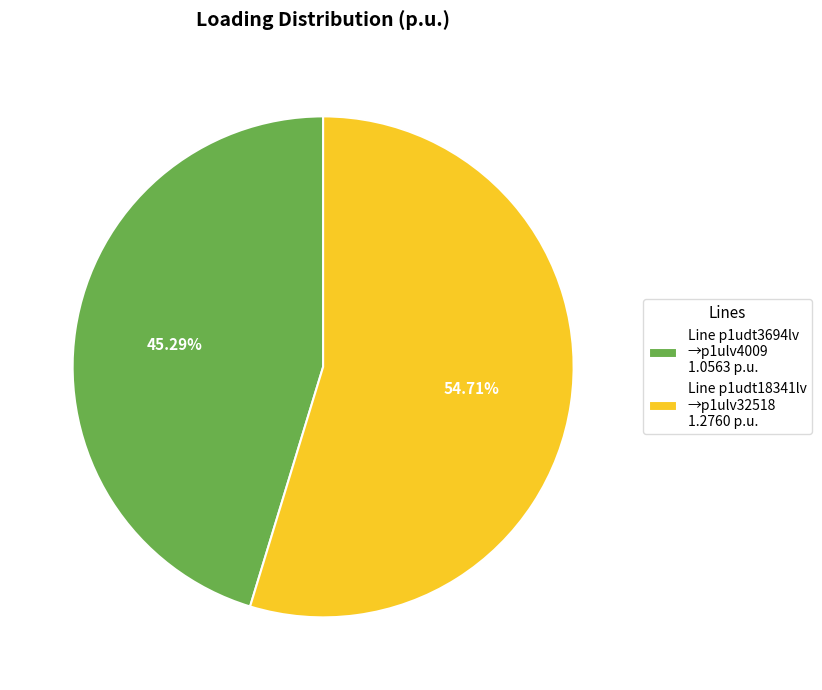

Rank the categories by value from lowest to highest.

Line p1udt3694lv →p1ulv4009 1.0563 p.u., Line p1udt18341lv →p1ulv32518 1.2760 p.u.